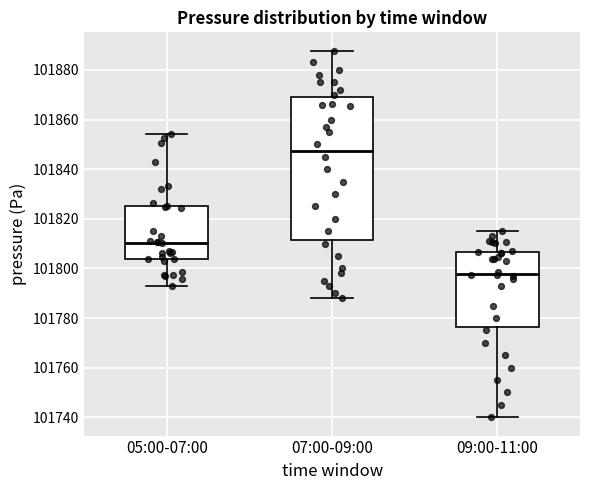

Reading left to right, read every box against the y-axis: the position of its median line, the range the box covers, and the ends of its whiskers. The values are not printed on the chart, so give them approximately, as read against the axis.

05:00-07:00: median 101810, box 101804 to 101826, whiskers 101792 to 101854
07:00-09:00: median 101848, box 101812 to 101870, whiskers 101788 to 101888
09:00-11:00: median 101798, box 101776 to 101806, whiskers 101740 to 101814